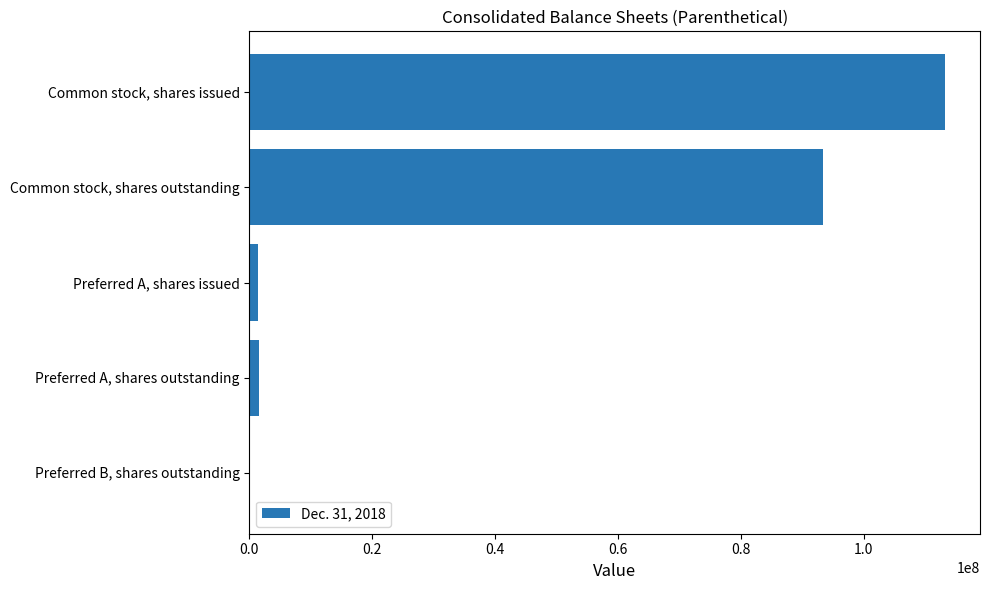

Is it true that the value at Common stock, shares outstanding is 60635634?

False